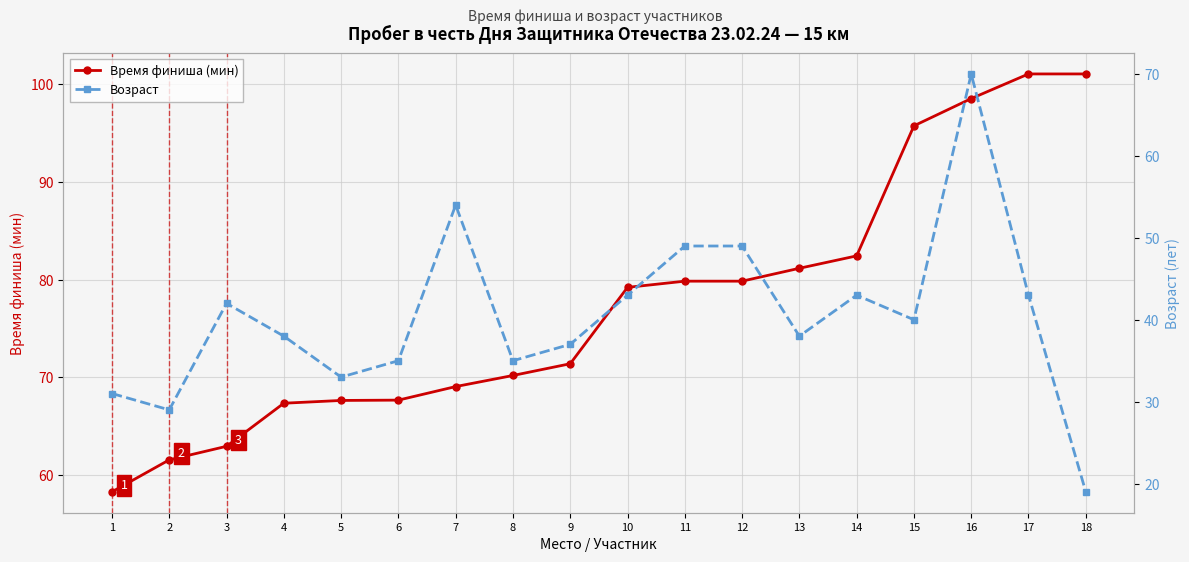

What are all the series names shown in the legend?

Время финиша (мин), Возраст